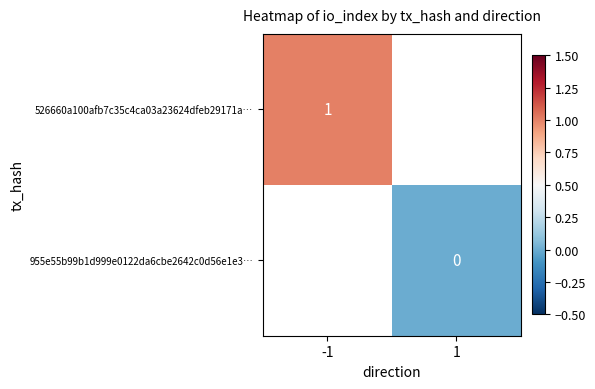

True or false: 526660a100afb7c35c4ca03a23624dfeb29171a… has a value of 1 at -1.

True